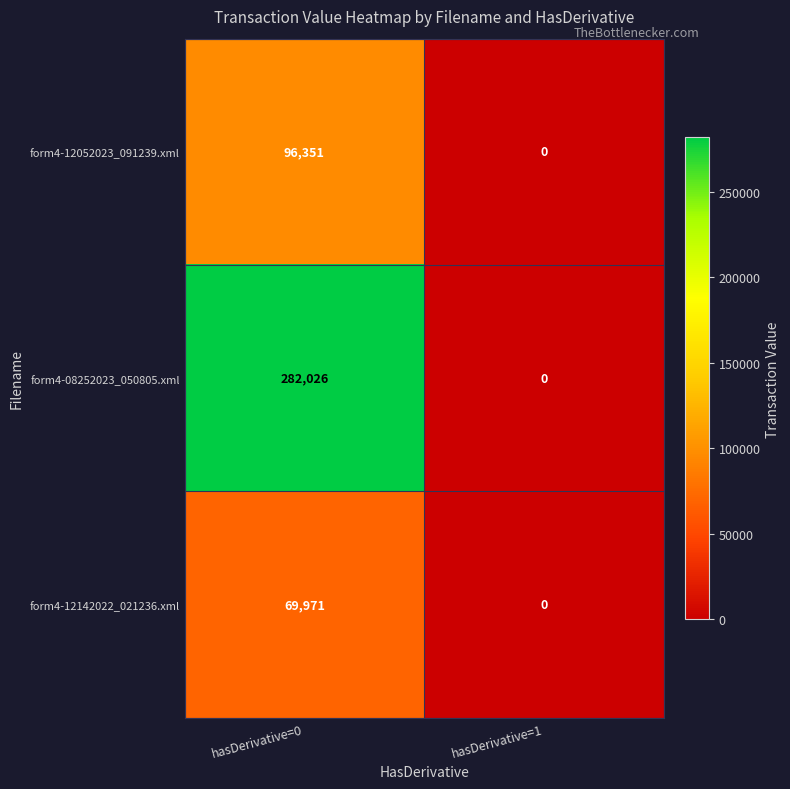

Is it true that form4-08252023_050805.xml equals 169024 at hasDerivative=1?

False